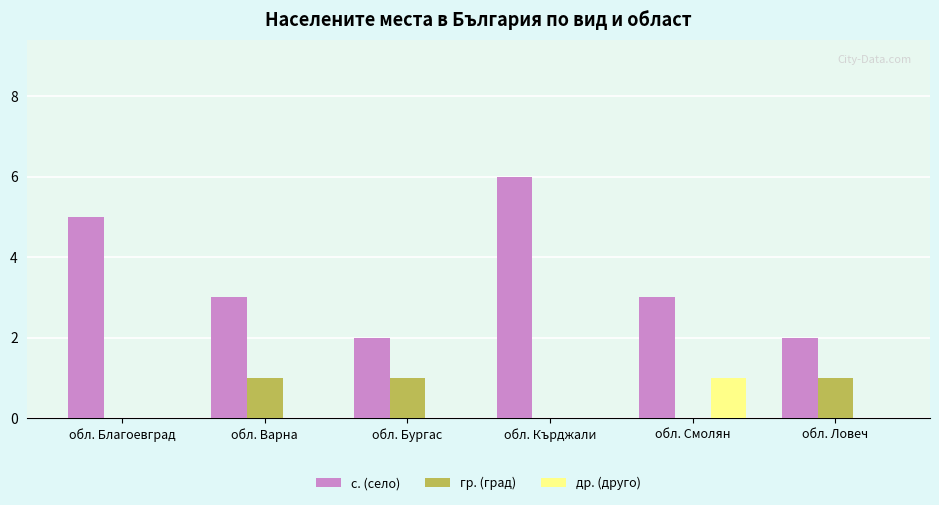

What value does the гр. (град) series have at обл. Варна?

1